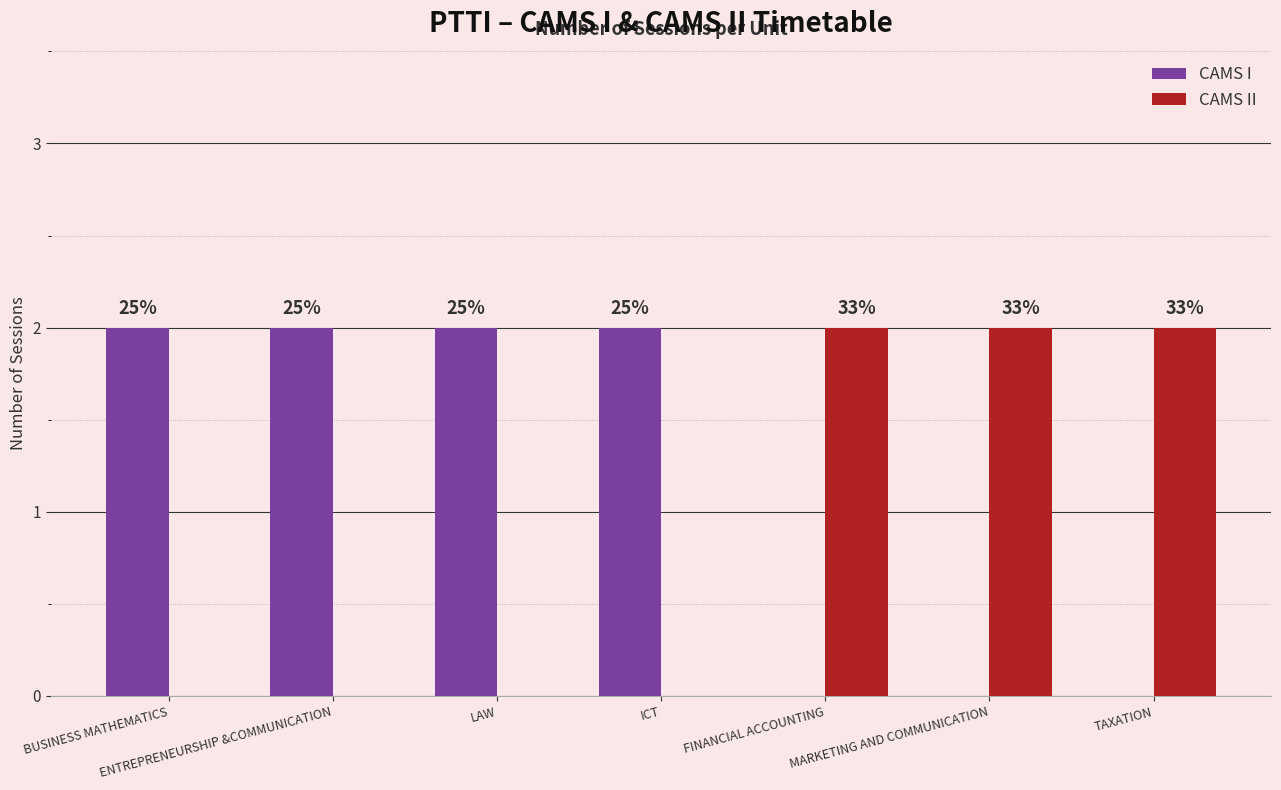

The value of CAMS I at MARKETING AND COMMUNICATION is 0. True or false?

True